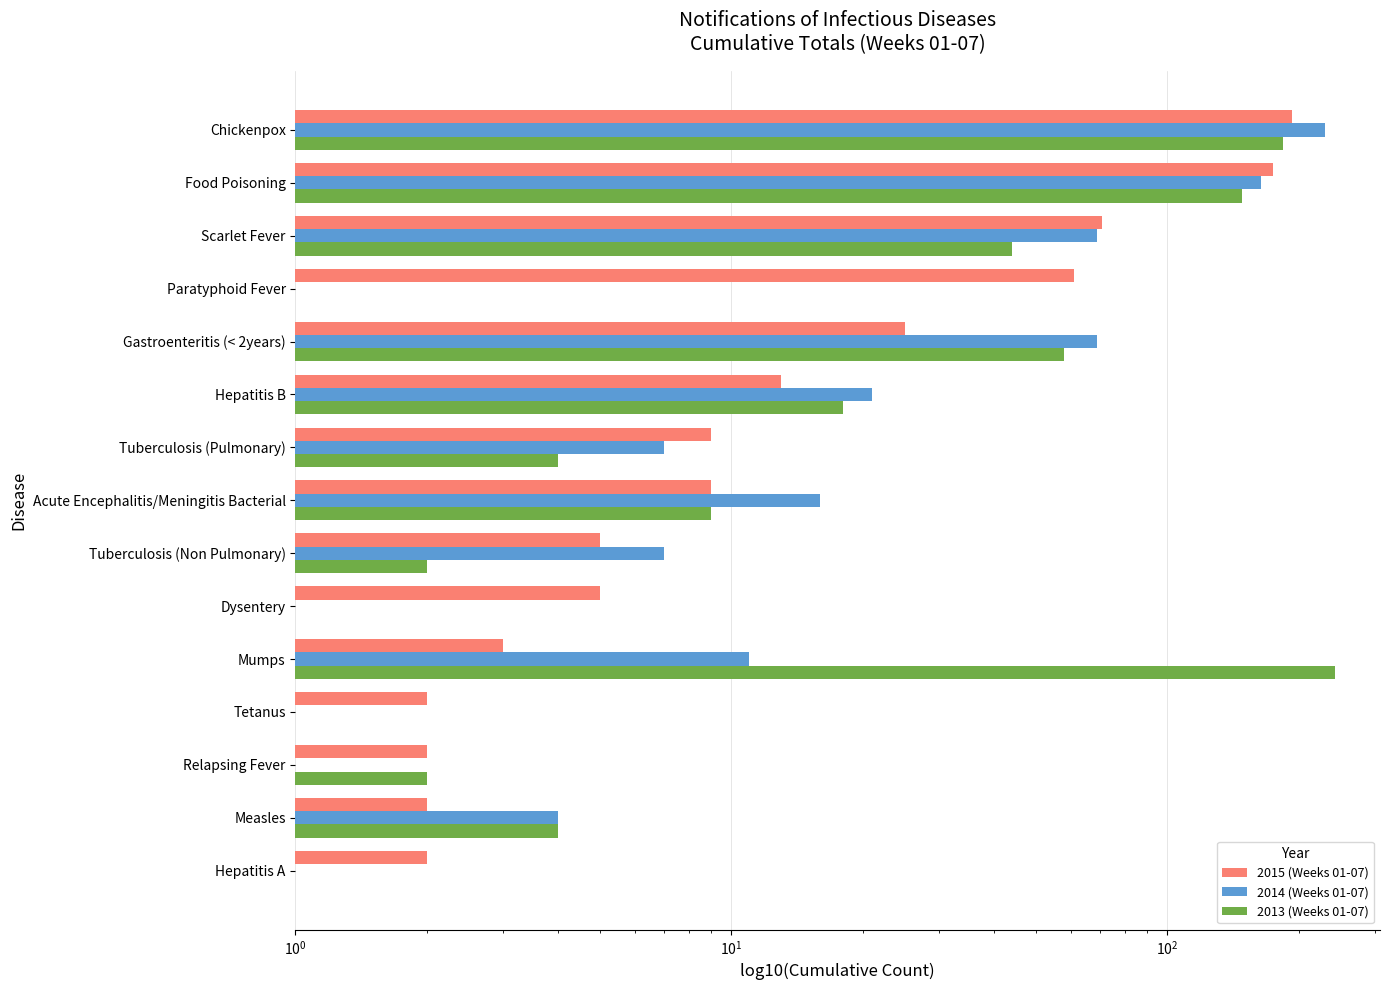

Which series has the largest total across all categories?

2013 (Weeks 01-07)